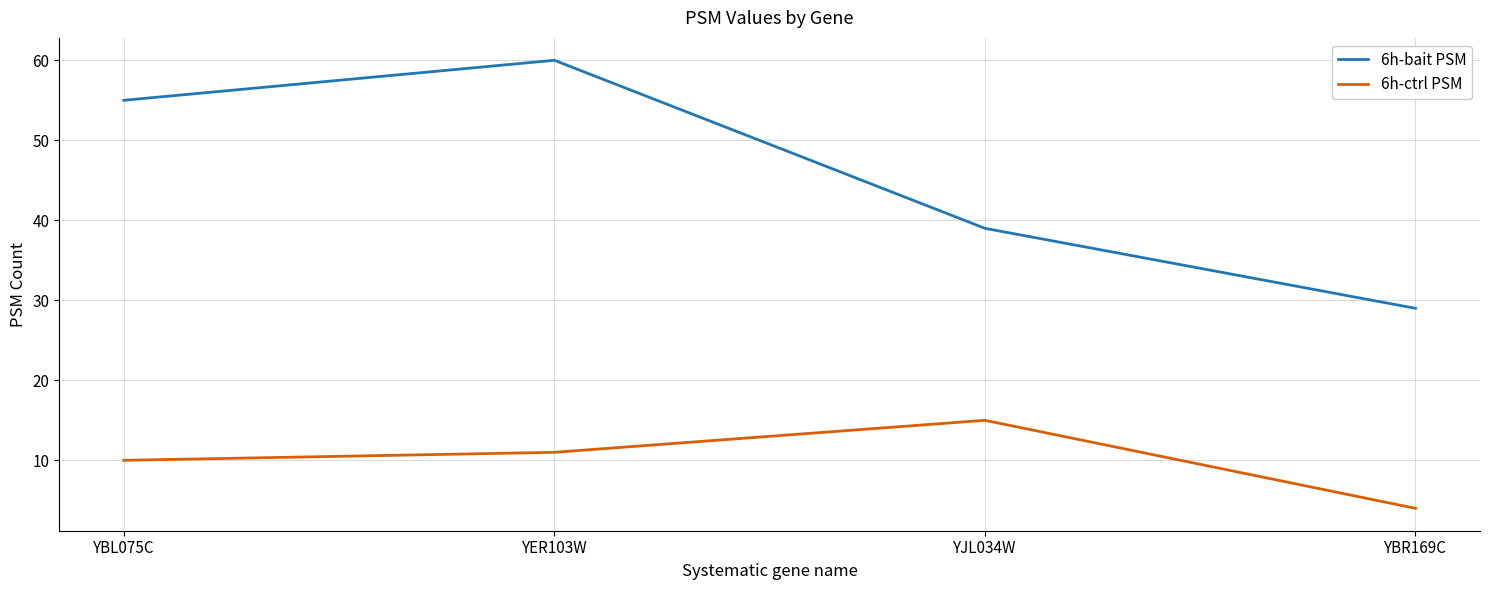

Rank the series at YJL034W from lowest to highest value.

6h-ctrl PSM, 6h-bait PSM